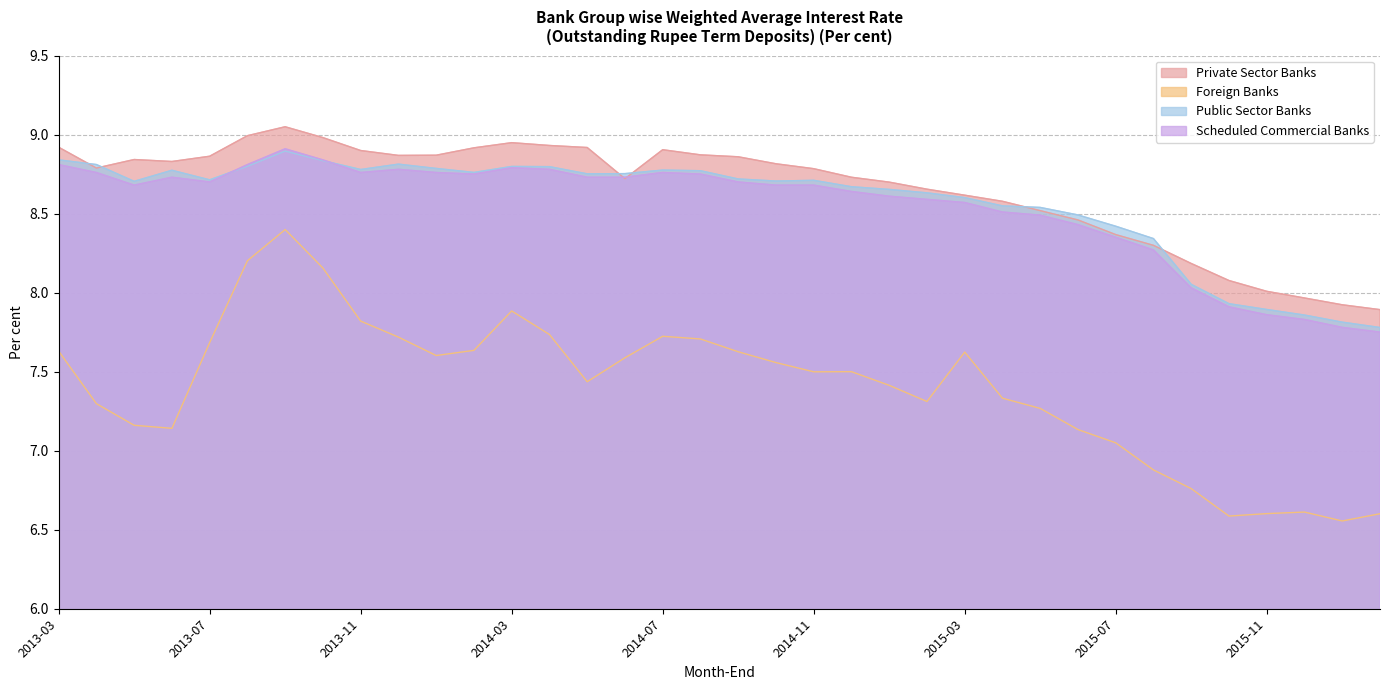

Is it true that Foreign Banks equals 4.0 at 2013-05?

False